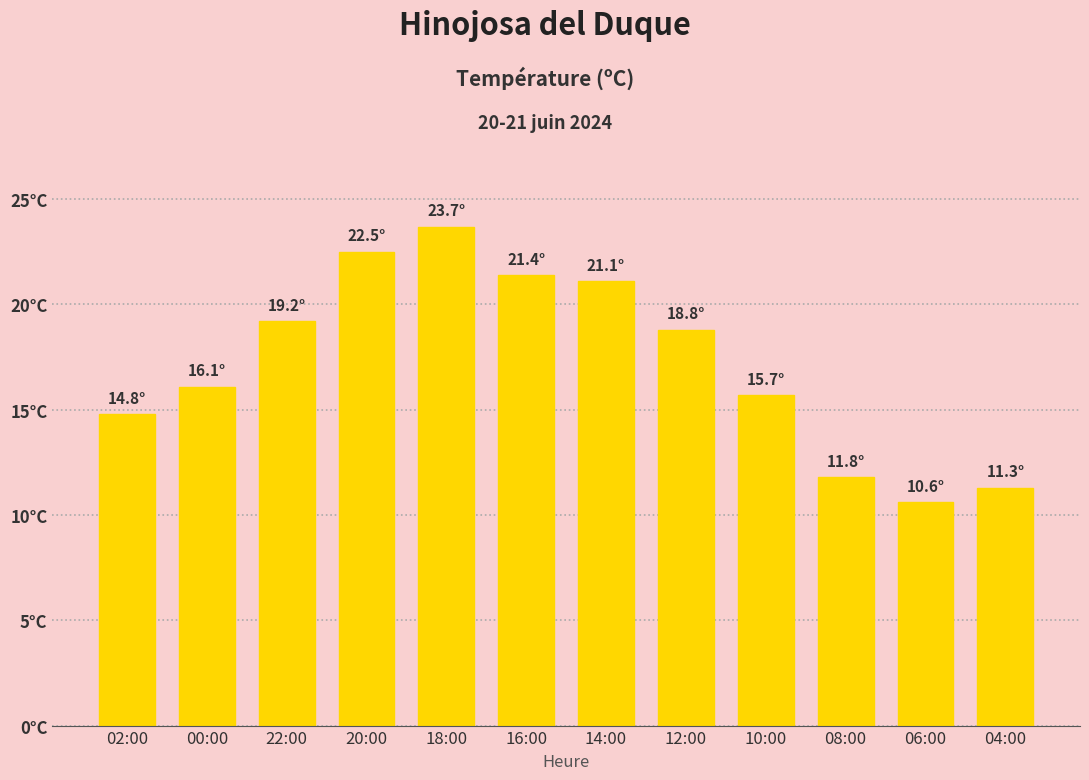

Reading right to left, transcribe all the data shown in this chart.

04:00=11.3	06:00=10.6	08:00=11.8	10:00=15.7	12:00=18.8	14:00=21.1	16:00=21.4	18:00=23.7	20:00=22.5	22:00=19.2	00:00=16.1	02:00=14.8